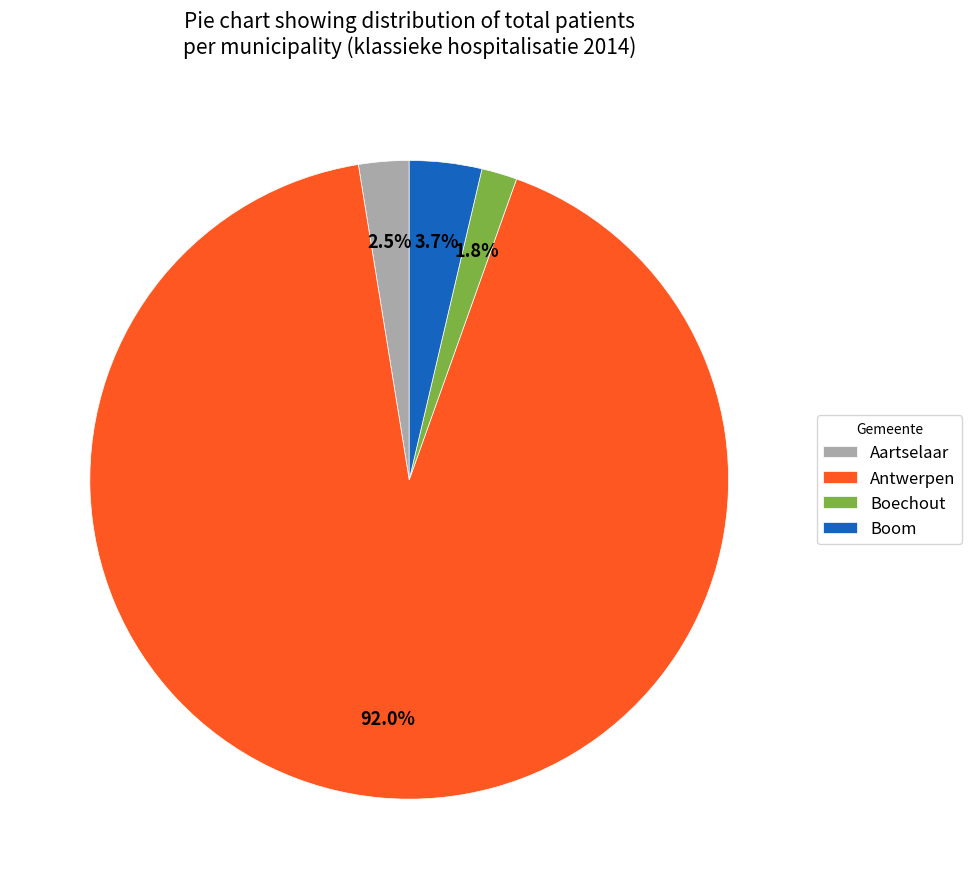

Does Aartselaar account for over 50% of the chart?

No